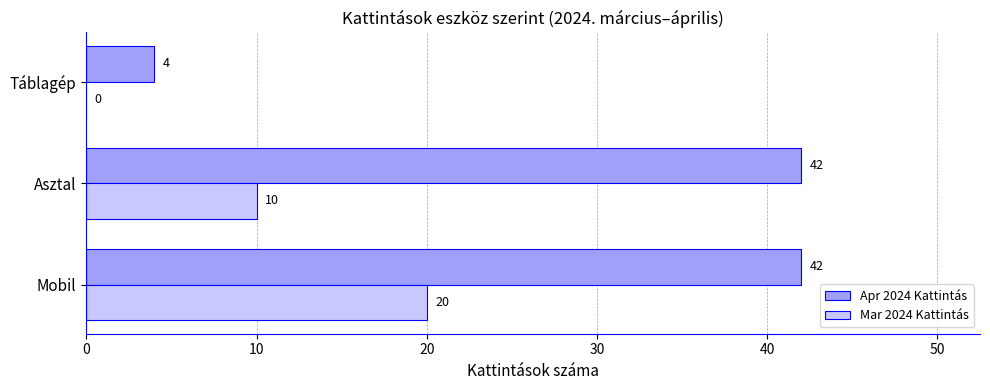

What is the sum of all Mar 2024 Kattintás values?

30